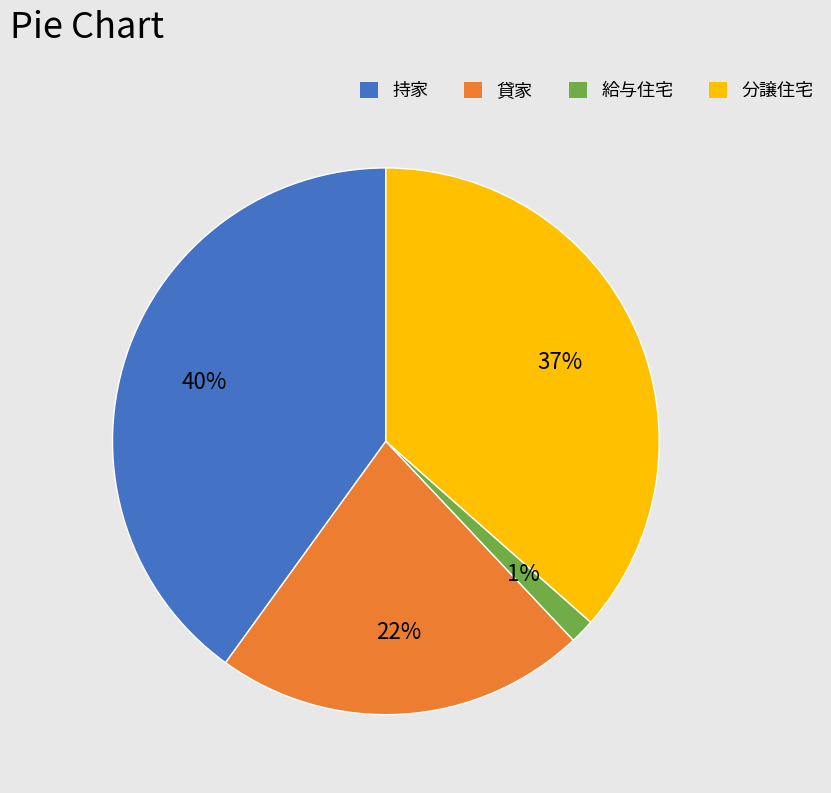

How many segments does this pie chart have?

4